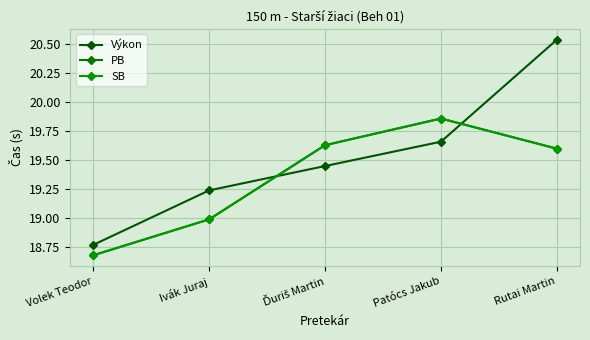

Where is the first local maximum for PB?

Patócs Jakub